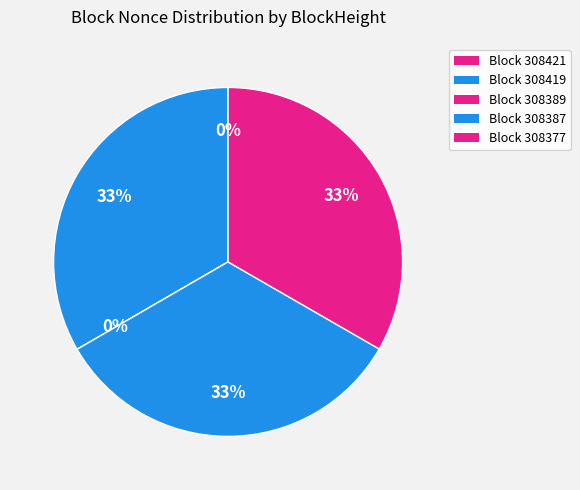

Is 308387 the majority of the pie?

No